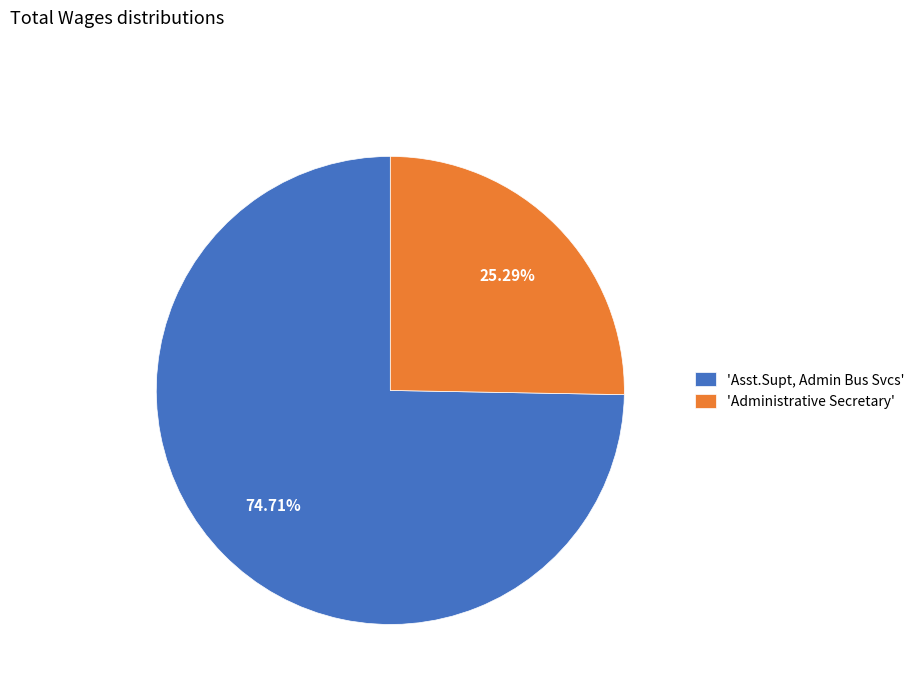

How many slices are in this pie chart?

2